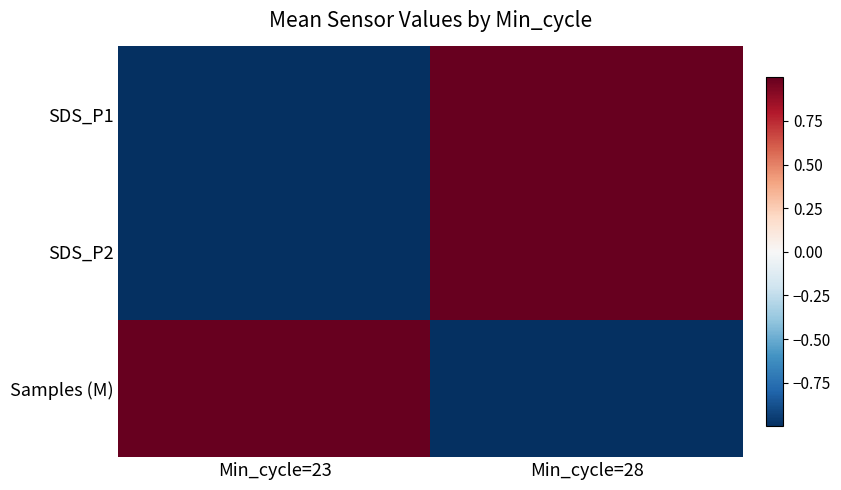

How many data points does each series have?

2